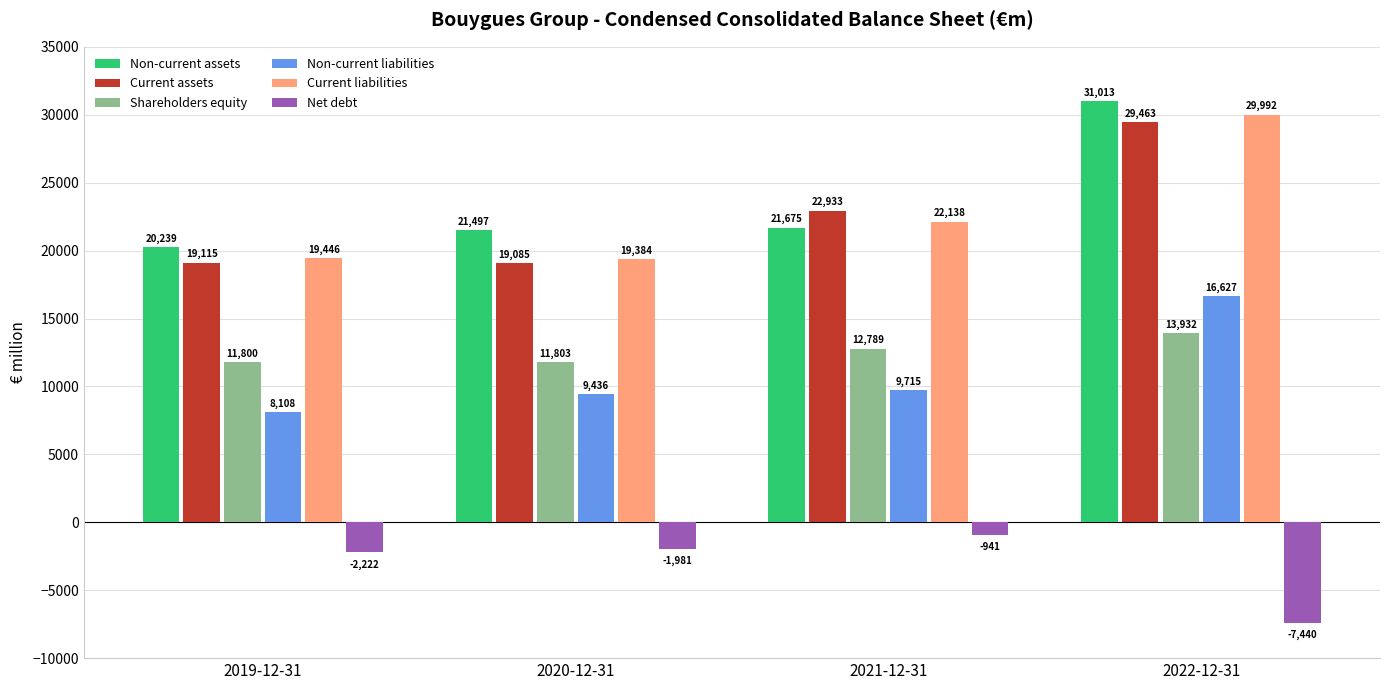

What position from the left is 2021-12-31?

3